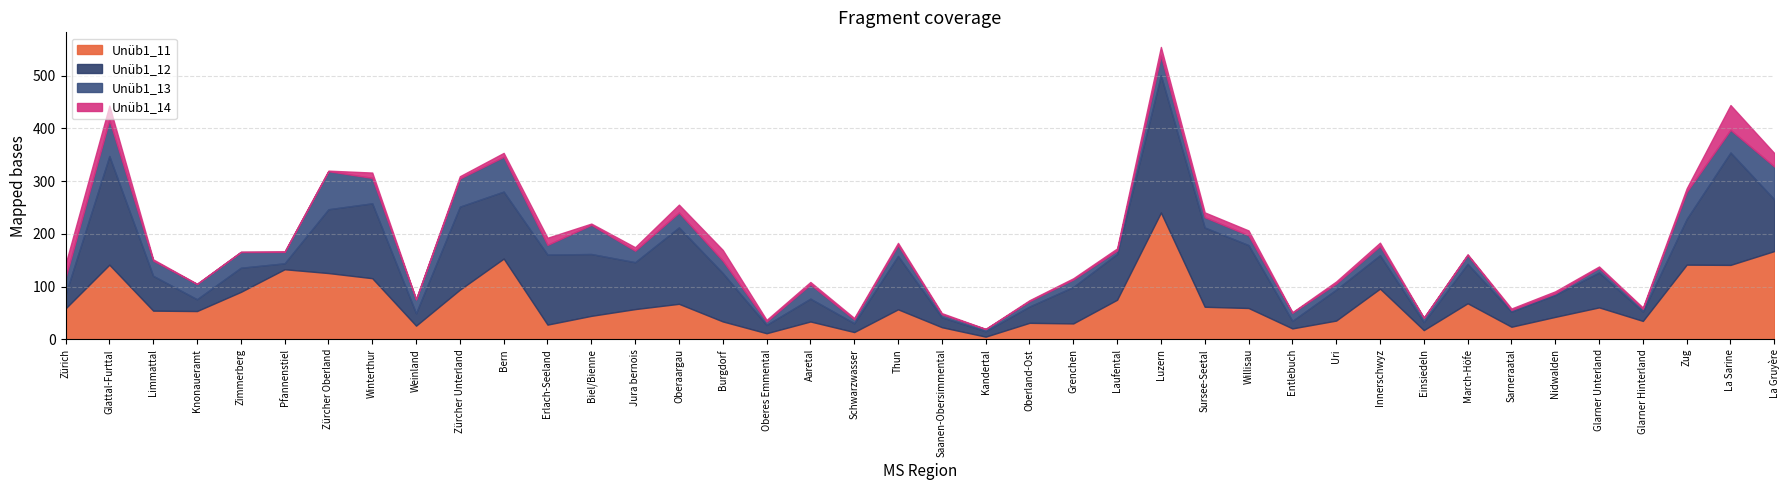

What is the label of the 27th point from the left?

Sursee-Seetal